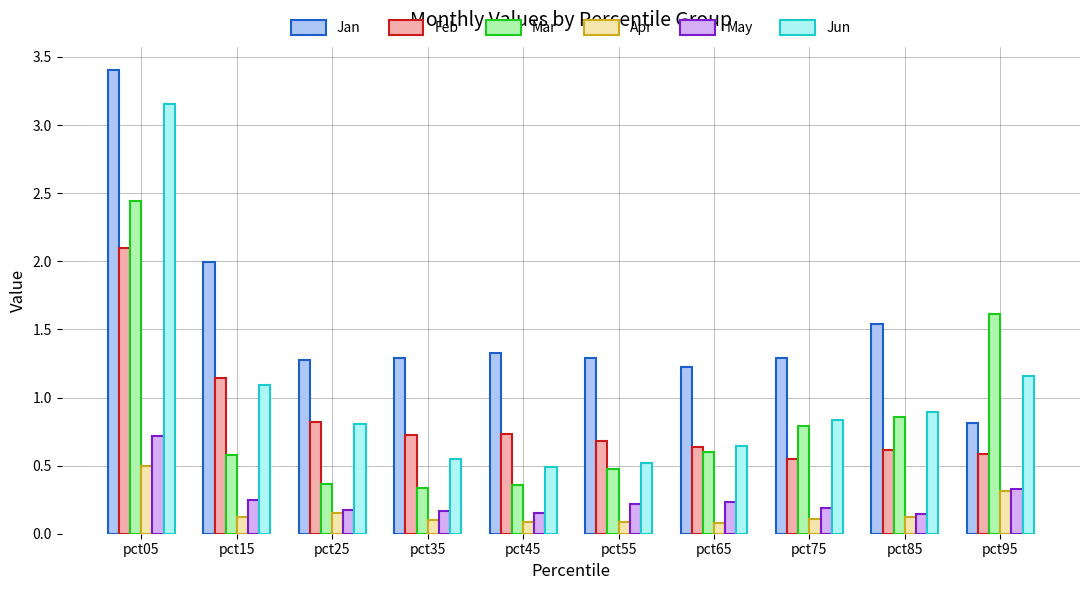

What is the difference between the maximum and minimum values in the Feb series?

1.6